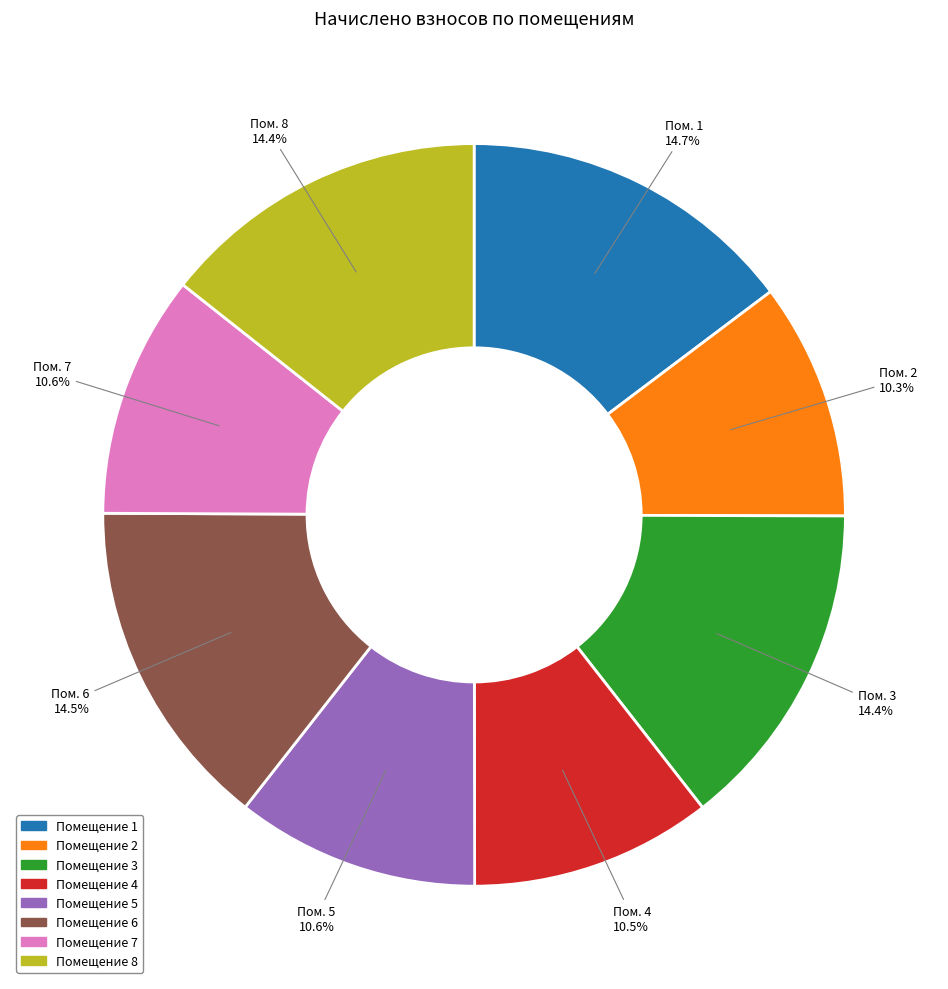

Is there a majority slice in this chart?

No